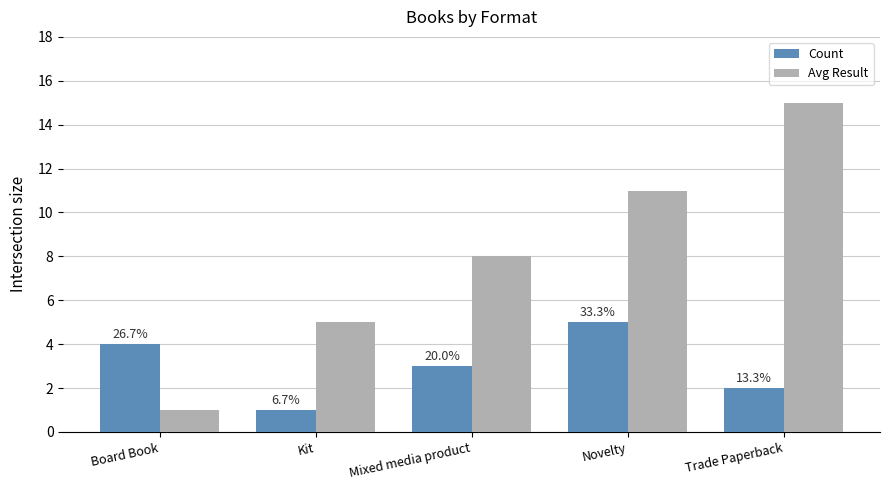

Reading left to right, list all the values displayed in this chart.

Count: 4	1	3	5	2
Avg Result: 1	5	8	11	15